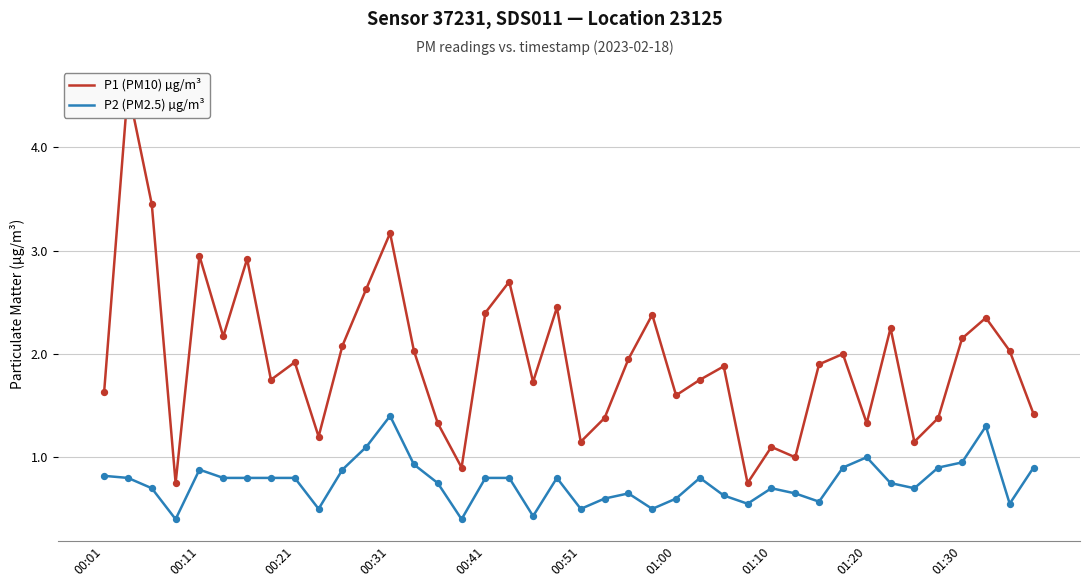

The P2 (PM2.5) µg/m³ series shows 0.3 at 00:41. True or false?

False